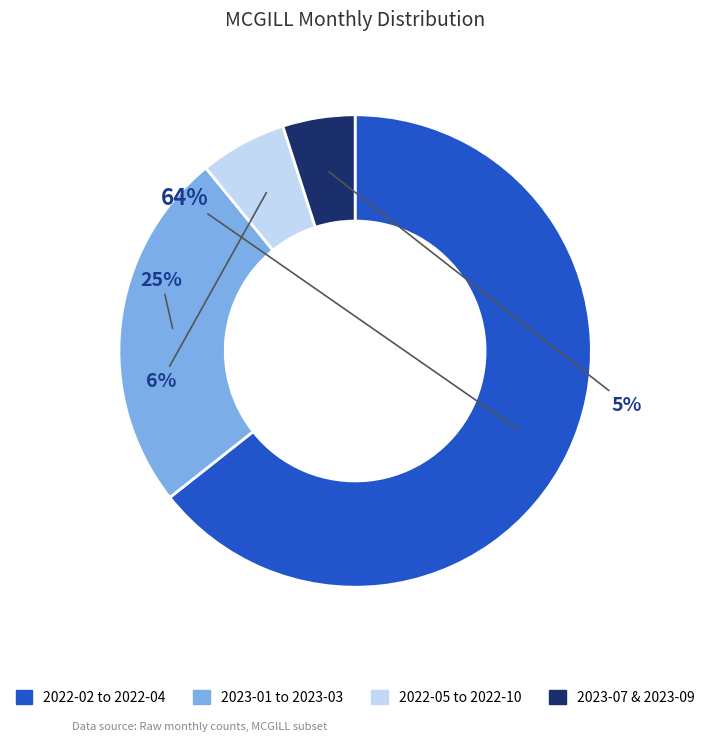

To the nearest percent, what is the difference between the largest and smallest slice percentages?

59%